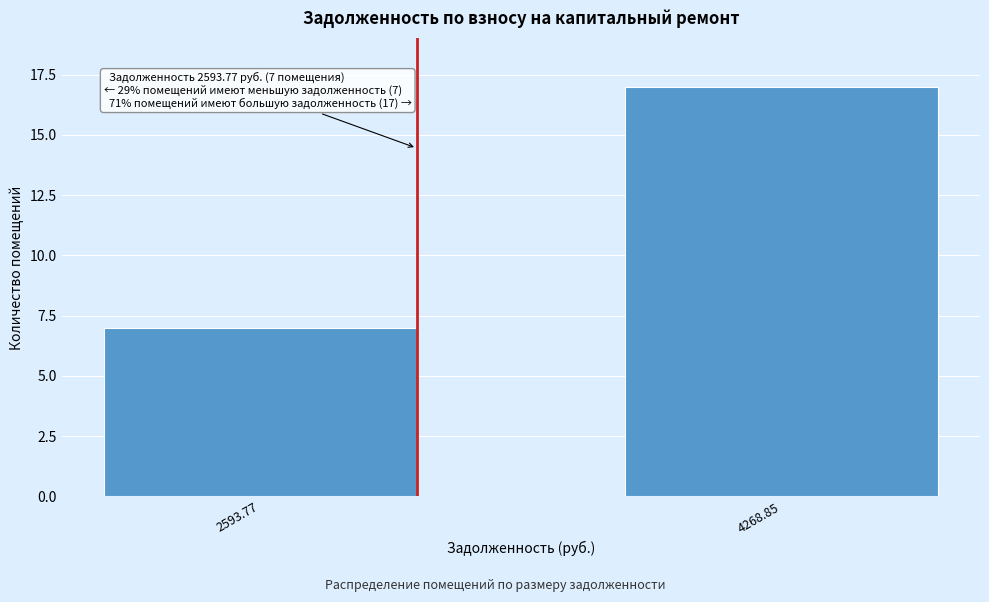

Reading left to right, transcribe all the data shown in this chart.

7	17